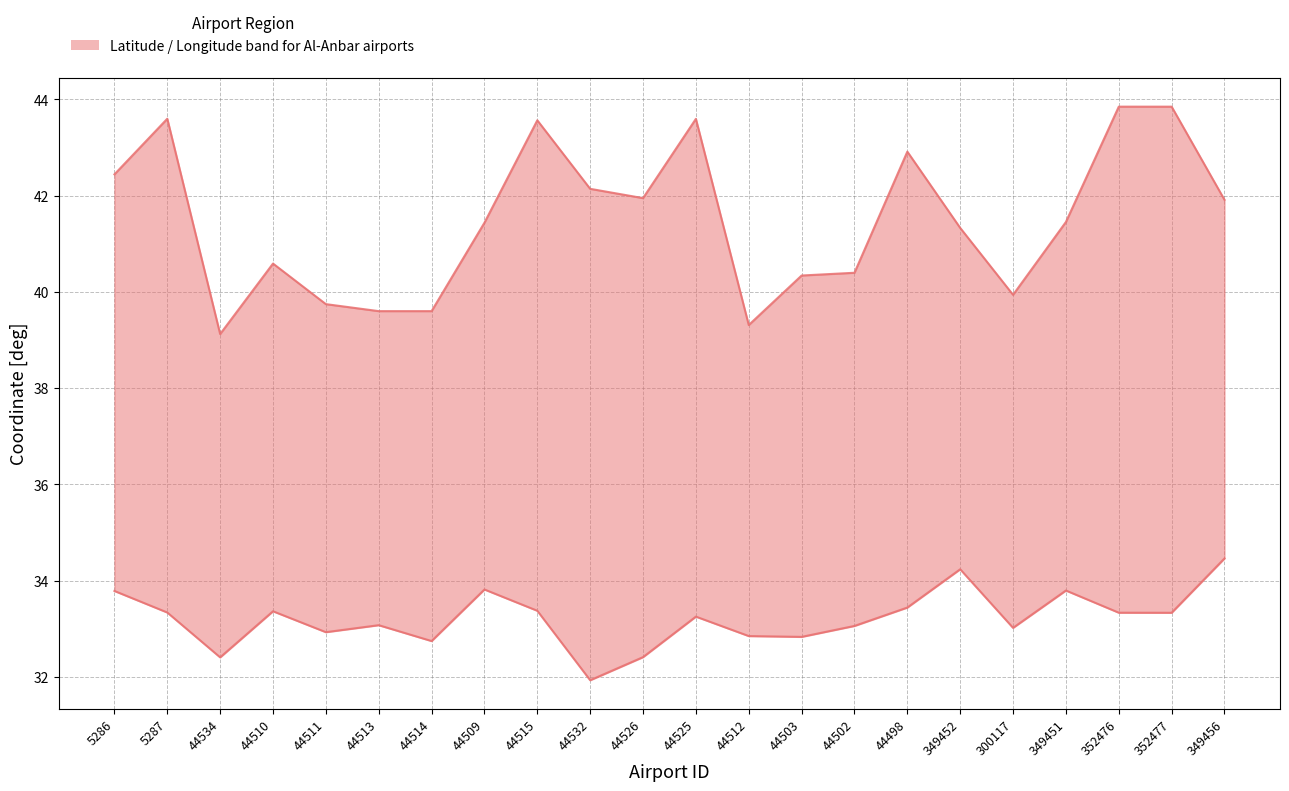

Where is the first local maximum for longitude_deg?

5287